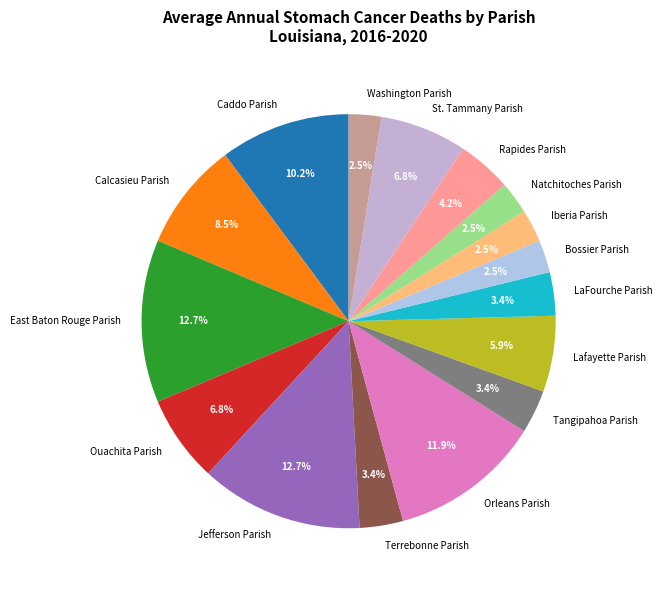

Between Rapides Parish and Calcasieu Parish, which is larger?

Calcasieu Parish